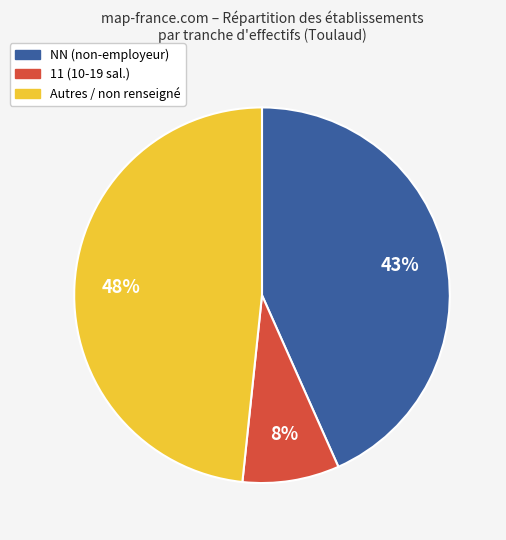

Is there any slice that represents more than half of the pie?

No